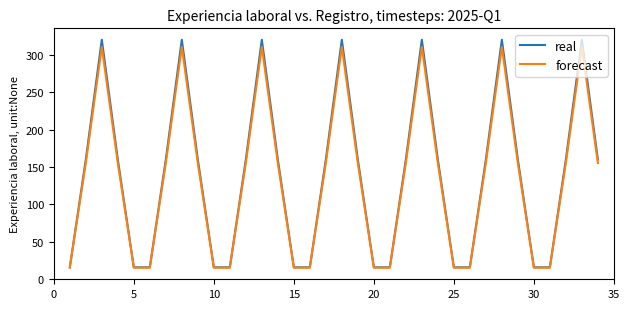

What is the maximum value shown in the chart?

320.0